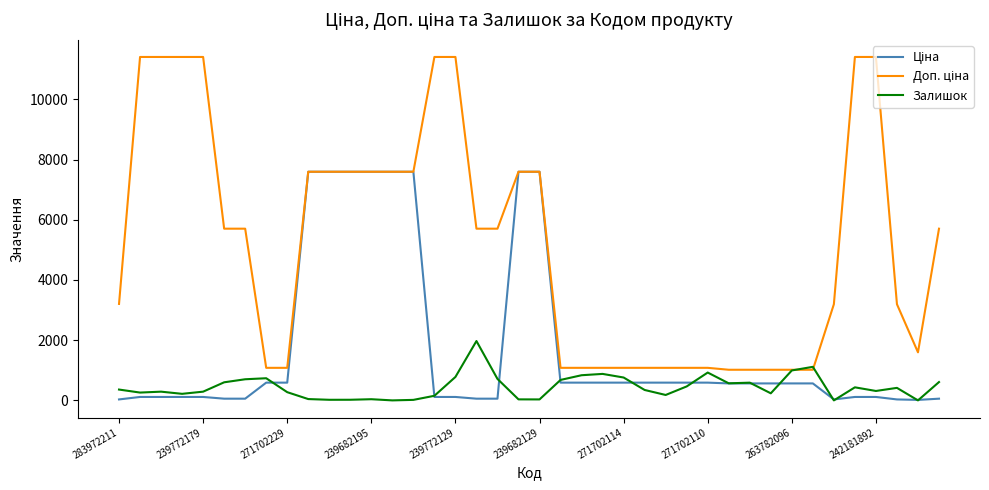

What is the greatest value displayed?

11410.0